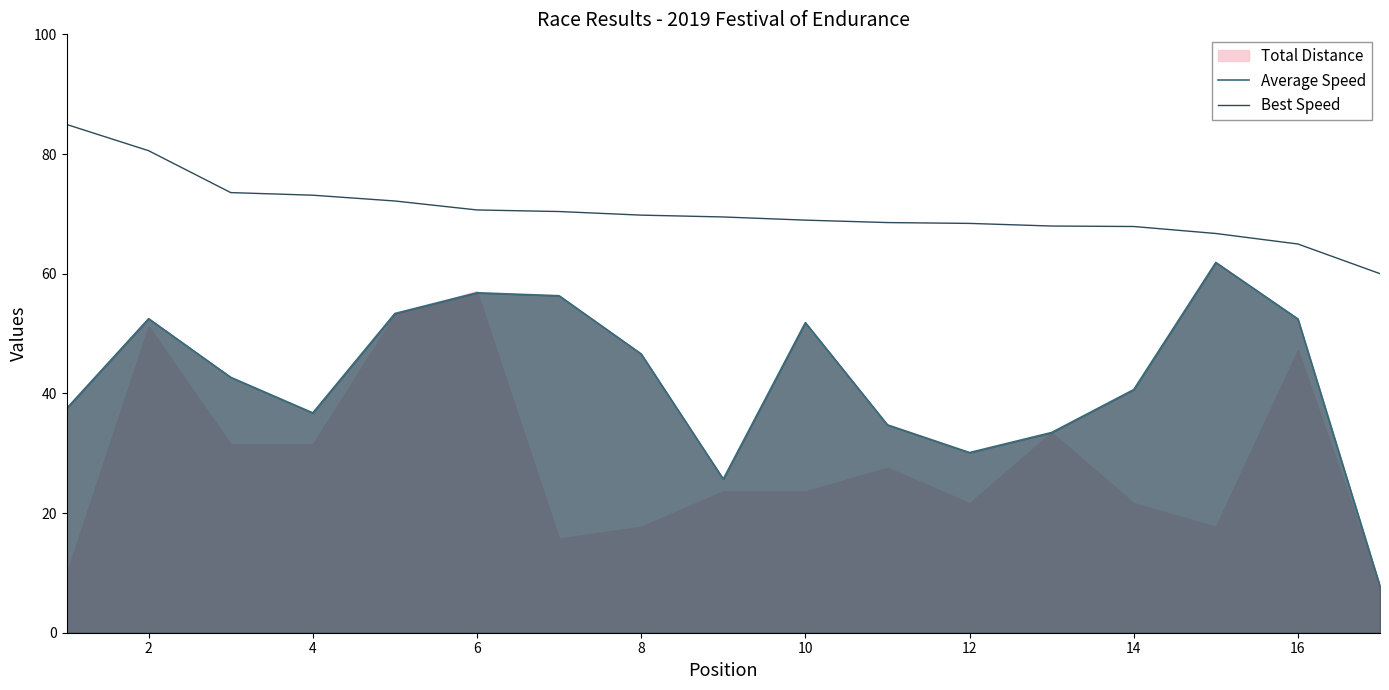

Is it true that Best Speed equals 46.0 at 12?

False